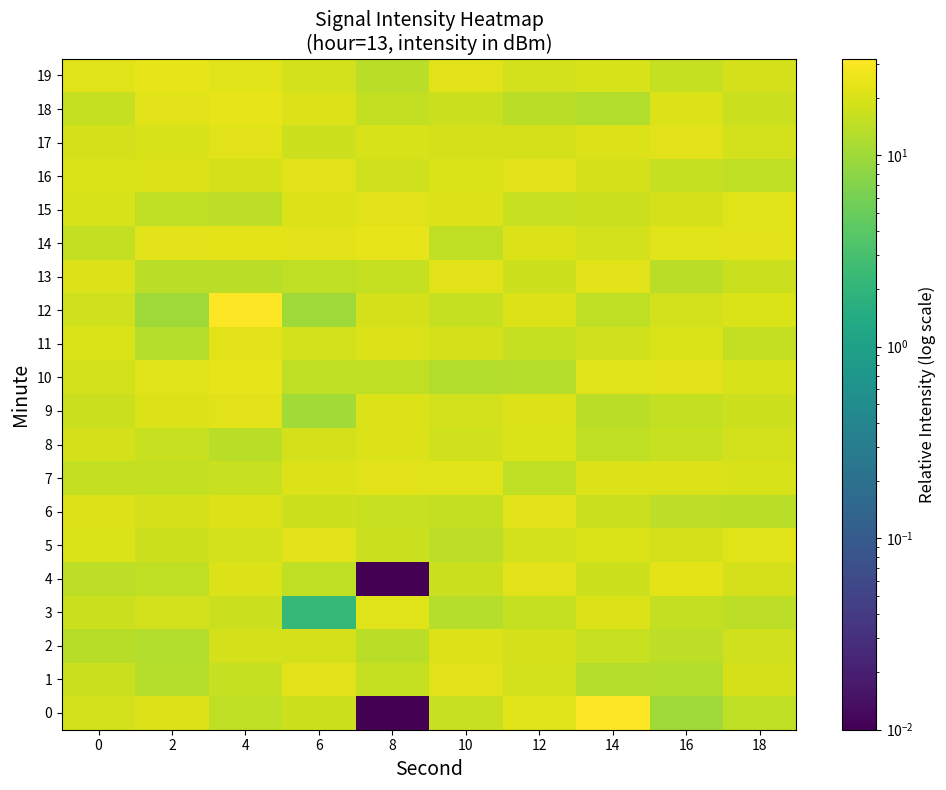

Reading left to right, what are all the values shown in this chart?

0: 0=18.1	2=20.8	4=14.6	6=17.2	8=0.0	10=15.9	12=21.4	14=31.9	16=10.2	18=14.8
1: 0=16.6	2=13.2	4=15.8	6=22.0	8=15.8	10=22.2	12=18.3	14=13.2	16=12.6	18=19.1
2: 0=13.5	2=12.7	4=19.1	6=18.9	8=13.9	10=20.8	12=19.3	14=15.9	16=14.2	18=17.6
3: 0=16.9	2=18.3	4=16.6	6=2.1	8=21.4	10=13.2	12=15.9	14=21.0	16=15.0	18=14.2
4: 0=14.2	2=14.7	4=20.8	6=14.6	8=0.0	10=16.6	12=22.2	14=17.2	16=22.6	18=18.7
5: 0=20.3	2=17.1	4=18.1	6=22.0	8=16.9	10=14.1	12=18.3	14=19.9	16=19.2	18=21.2
6: 0=20.9	2=19.3	4=20.6	6=17.1	8=16.4	10=15.4	12=22.0	14=16.6	16=14.1	18=13.9
7: 0=15.4	2=15.0	4=15.9	6=20.6	8=22.4	10=21.2	12=14.7	14=20.8	16=20.9	18=19.8
8: 0=18.9	2=16.4	4=13.9	6=19.2	8=21.0	10=17.6	12=19.9	14=15.0	16=16.4	18=18.3
9: 0=16.7	2=20.5	4=22.4	6=10.4	8=20.5	10=18.1	12=20.8	14=13.9	16=15.4	18=17.2
10: 0=18.3	2=21.4	4=23.5	6=14.6	8=14.7	10=12.7	12=13.2	14=21.4	16=22.1	18=19.5
11: 0=20.1	2=13.2	4=22.2	6=18.1	8=21.2	10=19.3	12=15.8	14=17.6	16=20.3	18=15.0
12: 0=17.6	2=10.2	4=31.9	6=10.2	8=18.9	10=15.9	12=20.9	14=14.7	16=18.1	18=19.9
13: 0=21.2	2=13.9	4=13.9	6=15.0	8=15.9	10=22.0	12=17.1	14=22.2	16=13.9	18=16.6
14: 0=15.0	2=22.1	4=22.6	6=22.0	8=23.5	10=14.7	12=20.8	14=18.3	16=21.2	18=22.2
15: 0=19.5	2=14.7	4=14.1	6=20.8	8=22.2	10=20.9	12=15.9	14=16.9	16=18.7	18=21.4
16: 0=19.9	2=20.8	4=19.2	6=22.4	8=17.6	10=19.9	12=22.4	14=19.3	16=15.9	18=14.7
17: 0=18.7	2=19.8	4=22.2	6=17.2	8=19.5	10=18.7	12=19.1	14=21.2	16=22.0	18=18.1
18: 0=15.9	2=22.0	4=23.3	6=20.8	8=15.4	10=16.6	12=13.9	14=12.7	16=20.8	18=16.9
19: 0=21.2	2=23.5	4=21.6	6=18.3	8=13.9	10=22.1	12=18.1	14=19.8	16=15.8	18=18.9